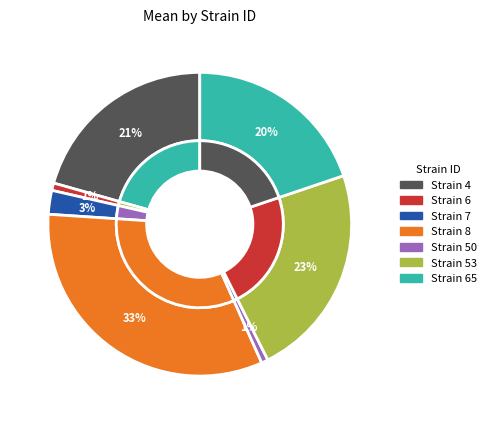

Is there any slice that represents more than half of the pie?

No